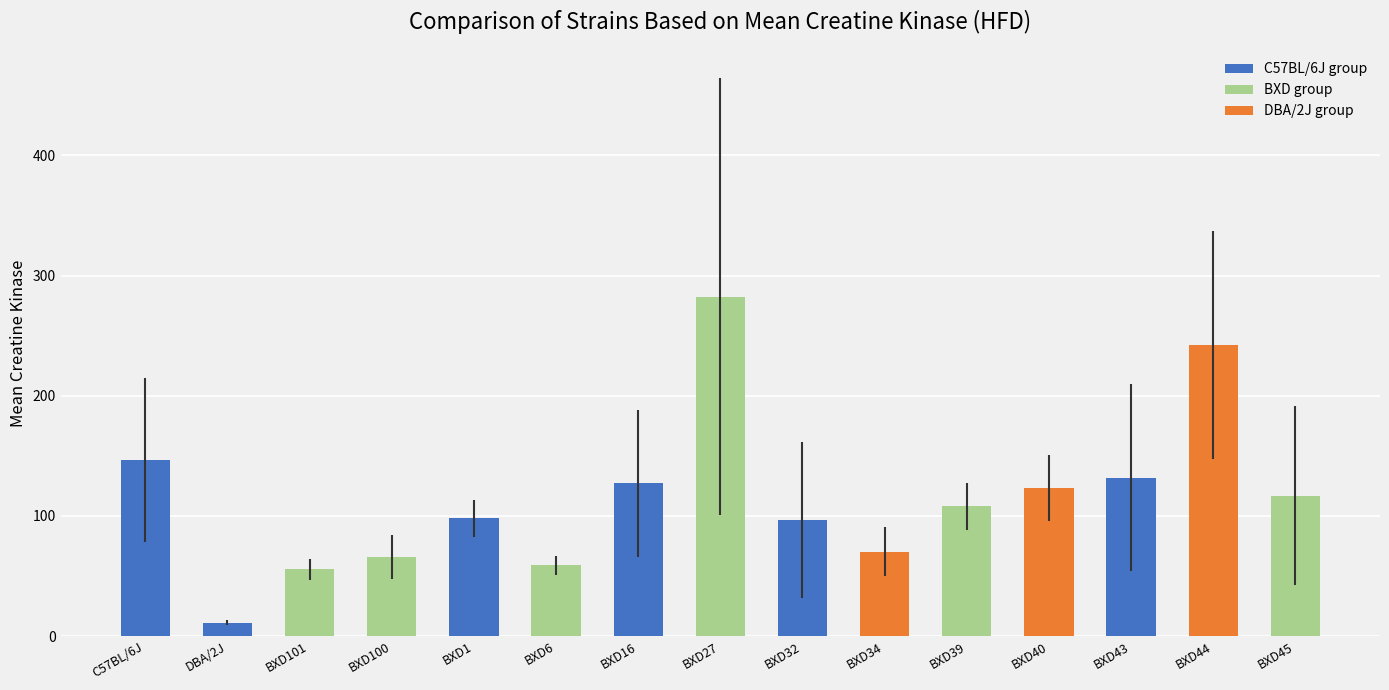

What is the difference between the maximum and minimum values?

271.3